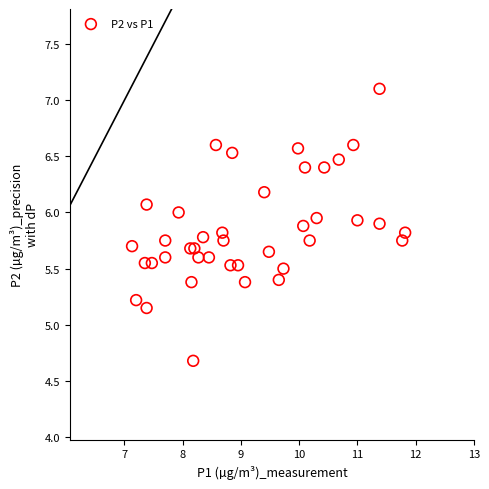

What is the range of Y values (max minus min)?

2.4